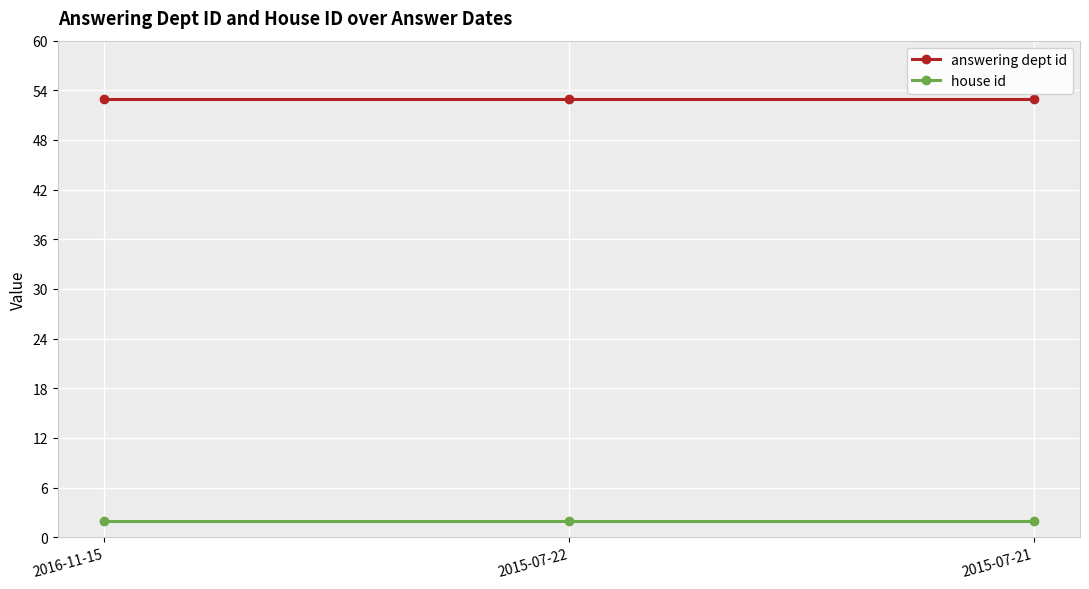

Reading left to right, transcribe all the data shown in this chart.

answering dept id: 2016-11-15=53	2015-07-22=53	2015-07-21=53
house id: 2016-11-15=2	2015-07-22=2	2015-07-21=2